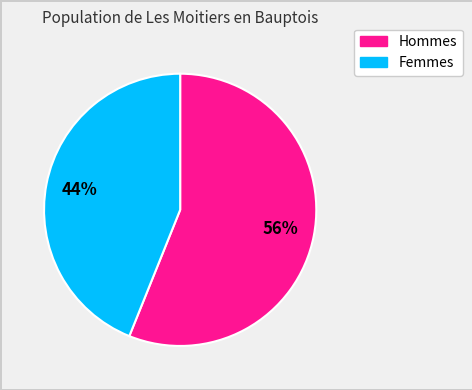

To the nearest percent, what is the difference between the largest and smallest slice percentages?

12%